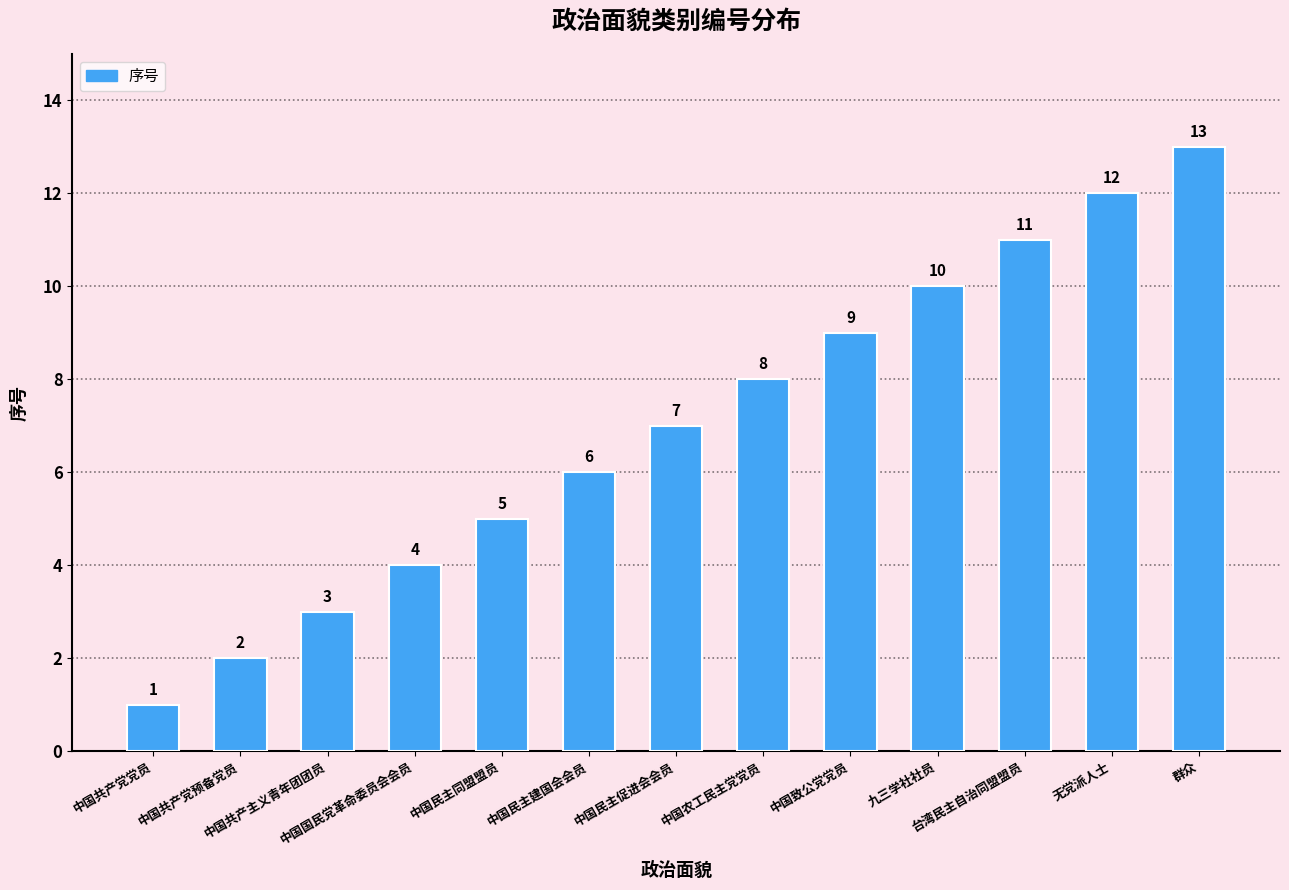

Rank the categories by value from lowest to highest.

中国共产党党员, 中国共产党预备党员, 中国共产主义青年团团员, 中国国民党革命委员会会员, 中国民主同盟盟员, 中国民主建国会会员, 中国民主促进会会员, 中国农工民主党党员, 中国致公党党员, 九三学社社员, 台湾民主自治同盟盟员, 无党派人士, 群众